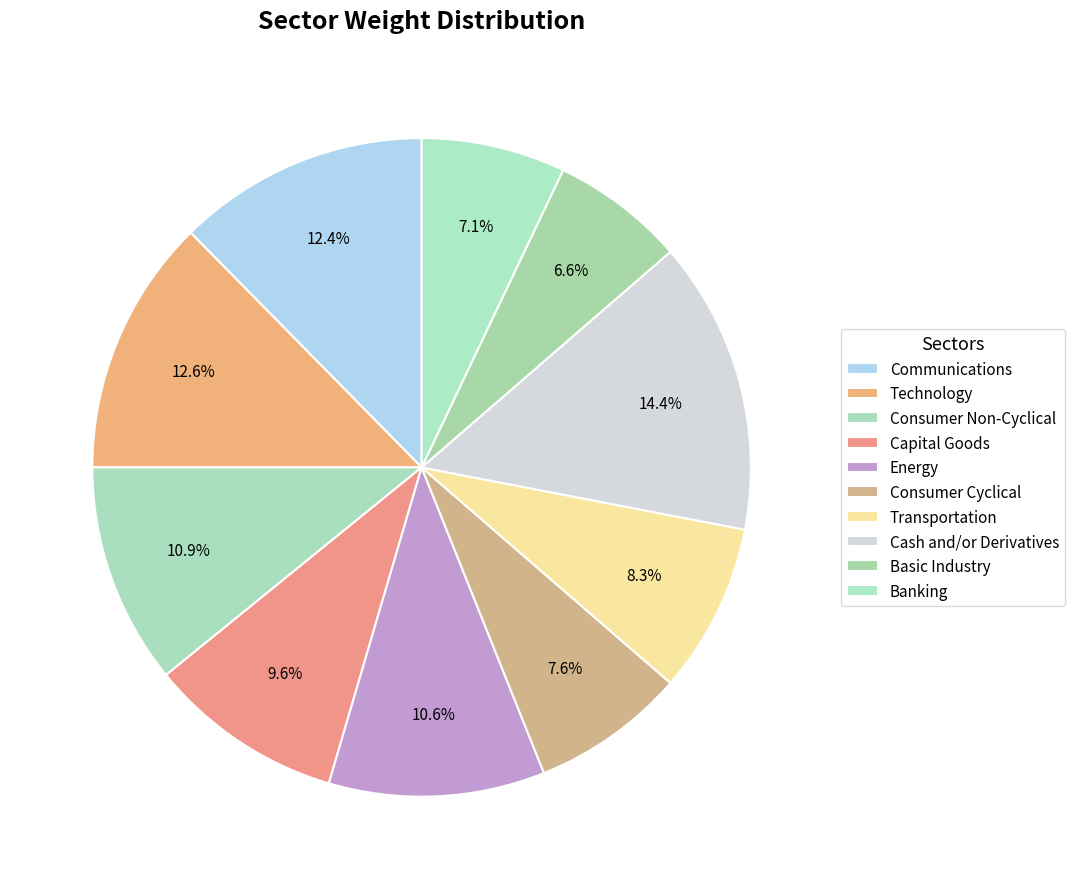

How many segments does this pie chart have?

10